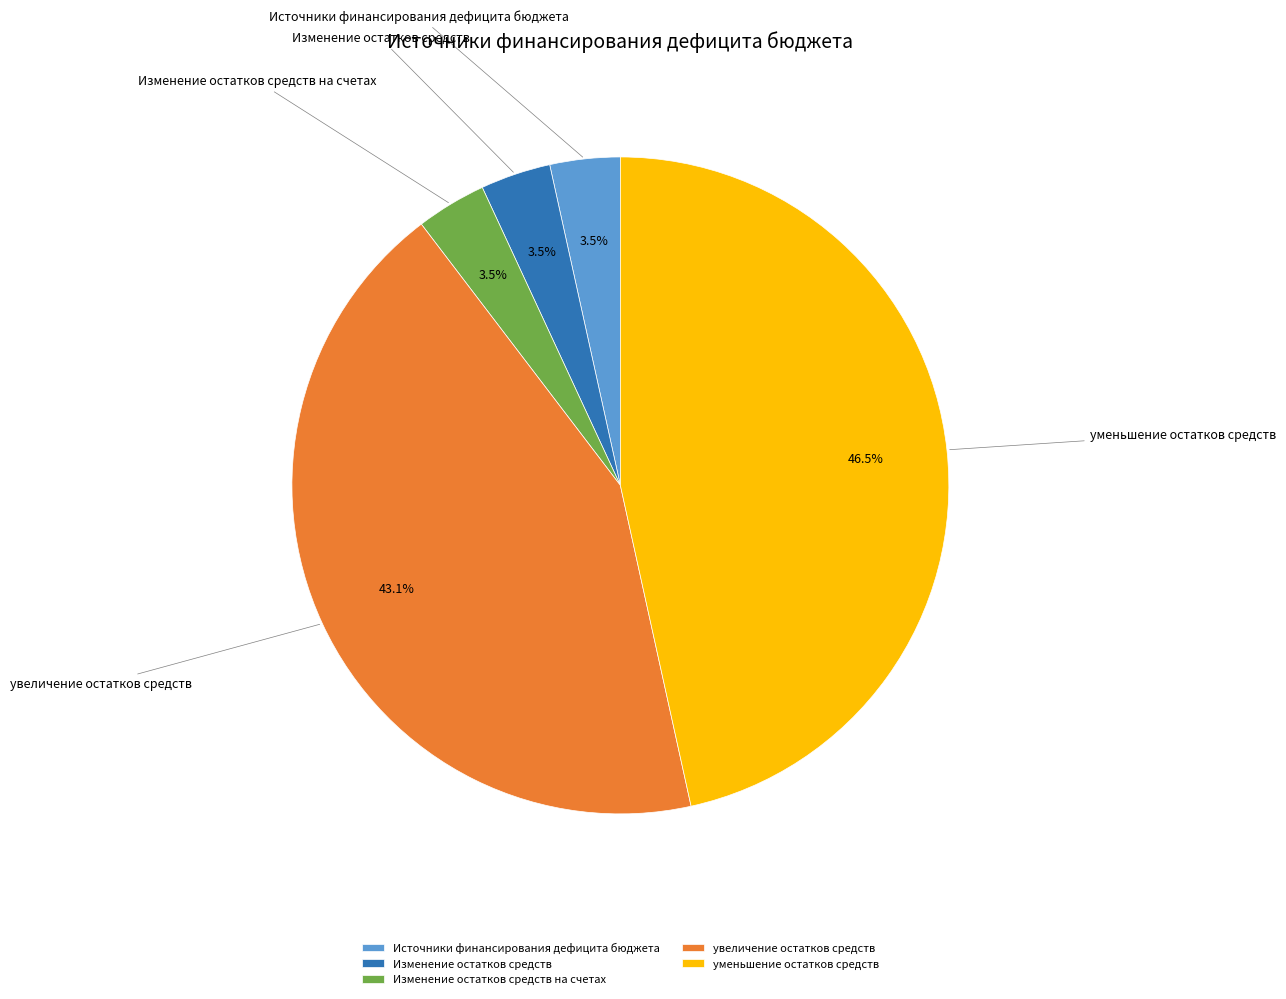

How many segments does this pie chart have?

5